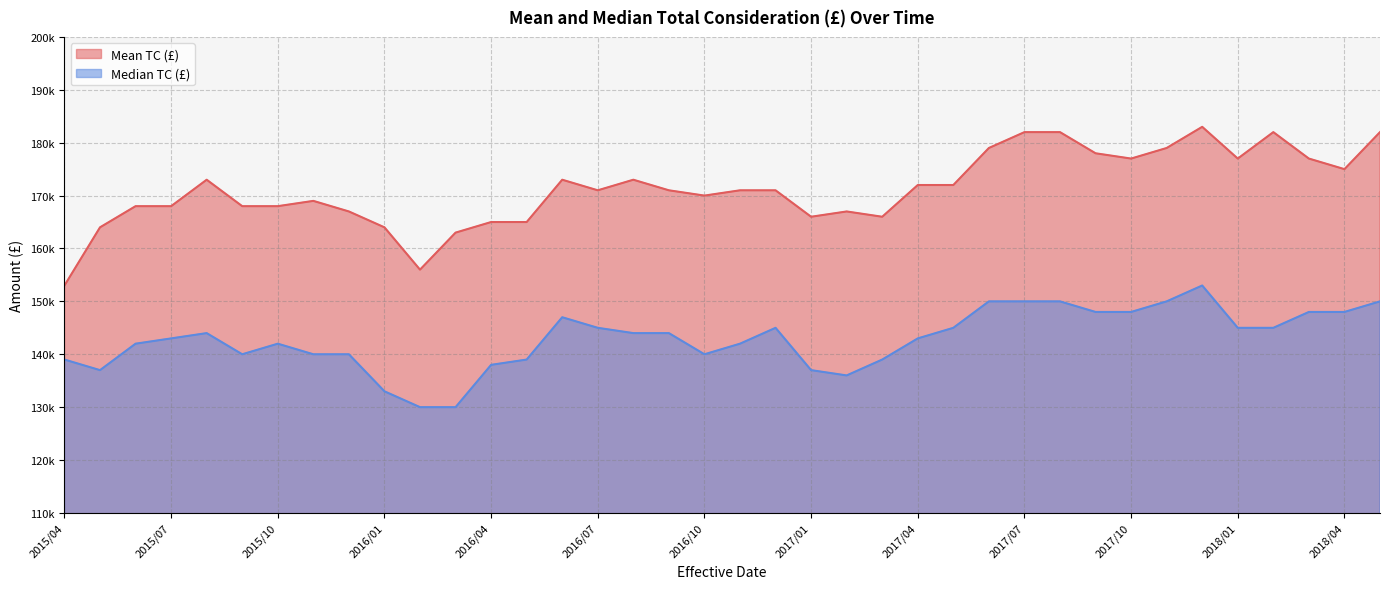

What are all the series names shown in the legend?

Mean TC (£), Median TC (£)